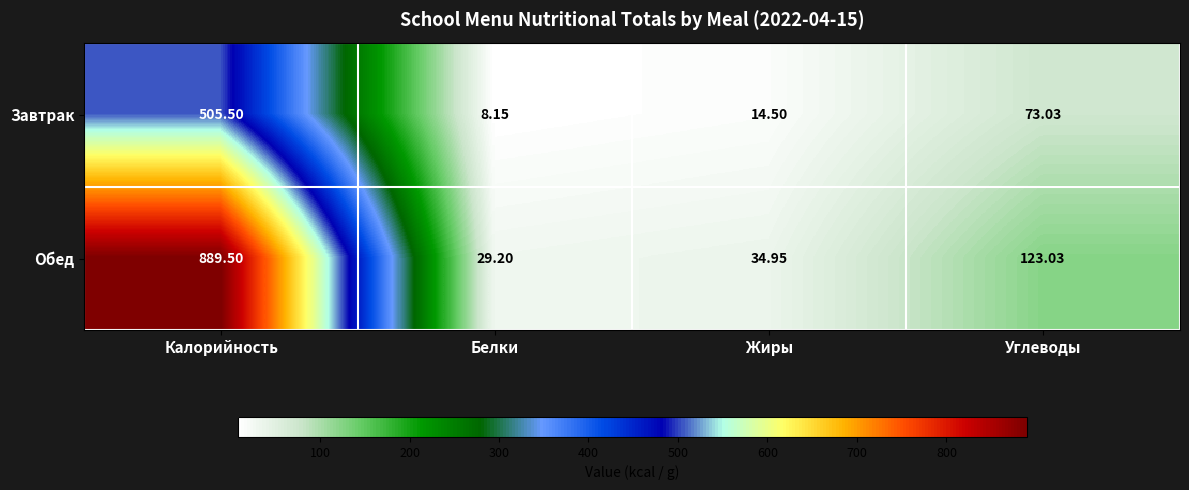

At which category is the sum across all series the highest?

Калорийность